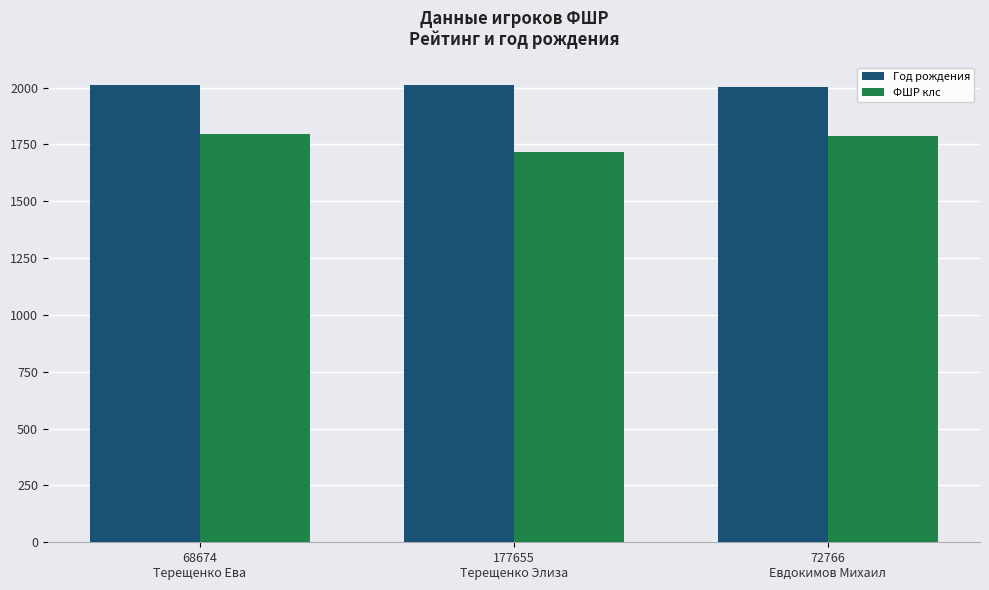

Which series changed the most between 177655
Терещенко Элиза and 72766
Евдокимов Михаил?

ФШР клс